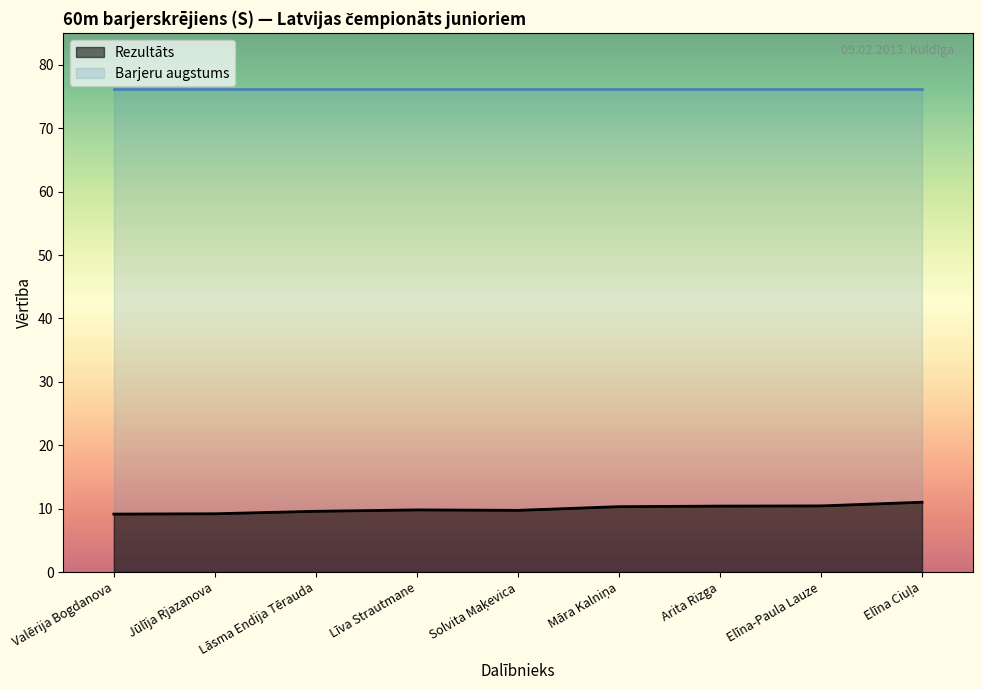

What is the difference between the second highest and second lowest values?

1.2